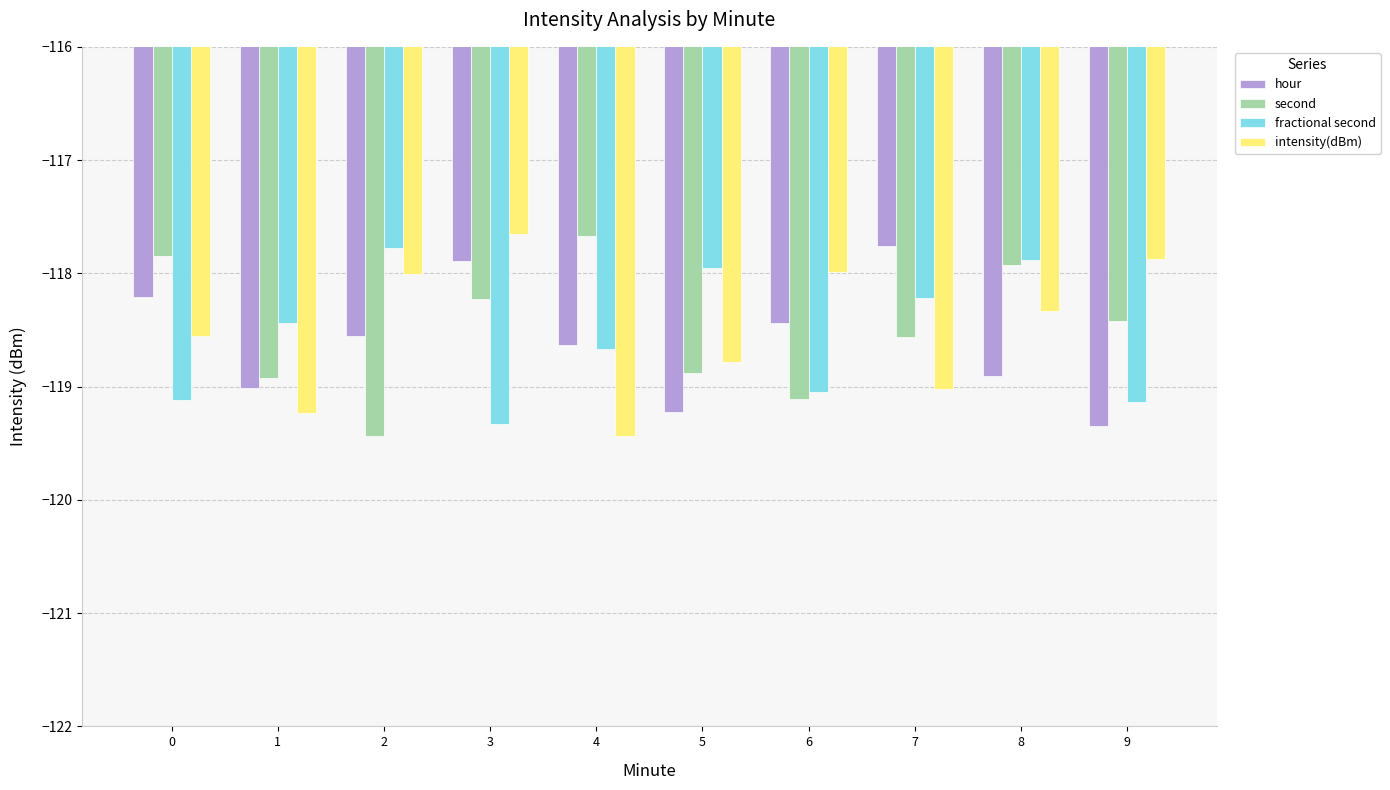

At which label does intensity(dBm) reach its peak?

3